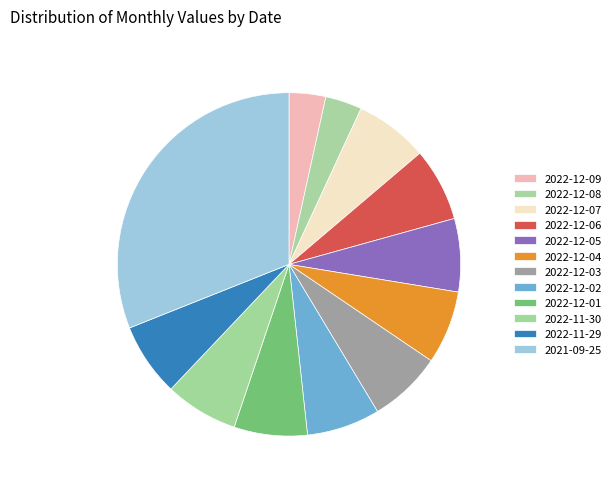

To the nearest percent, what is the difference between the 2022-11-30 and 2022-12-08 slice percentages?

3%